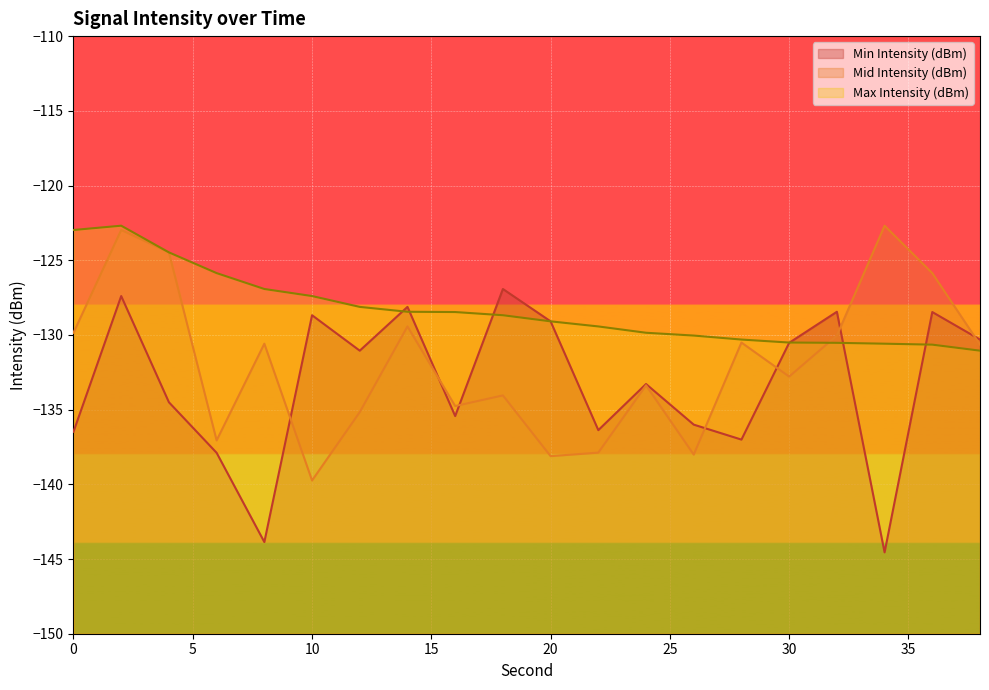

Is it true that Mid Intensity (dBm) equals -133.4 at 24?

True